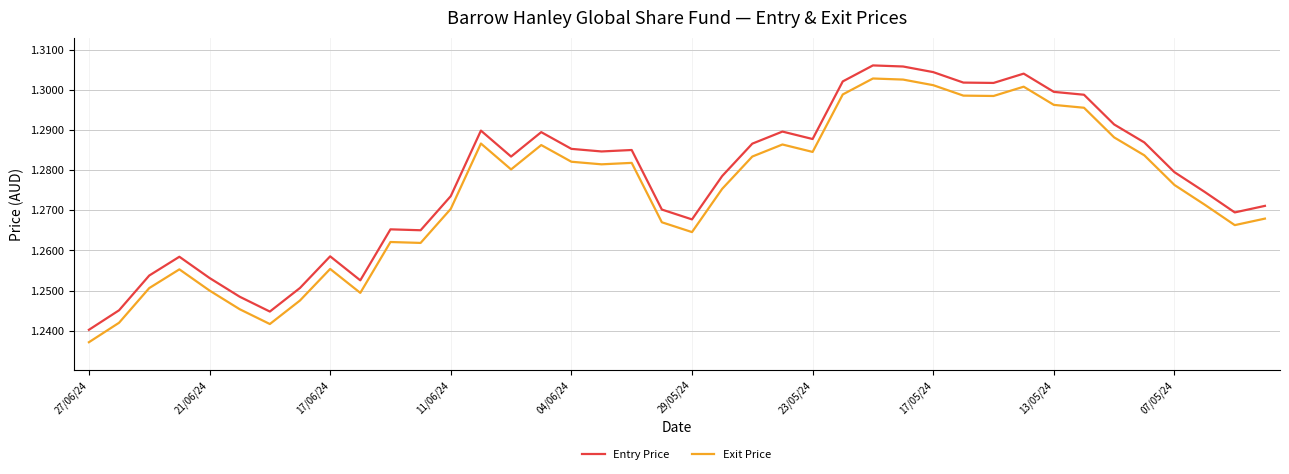

True or false: Entry Price and Exit Price cross at least once.

False